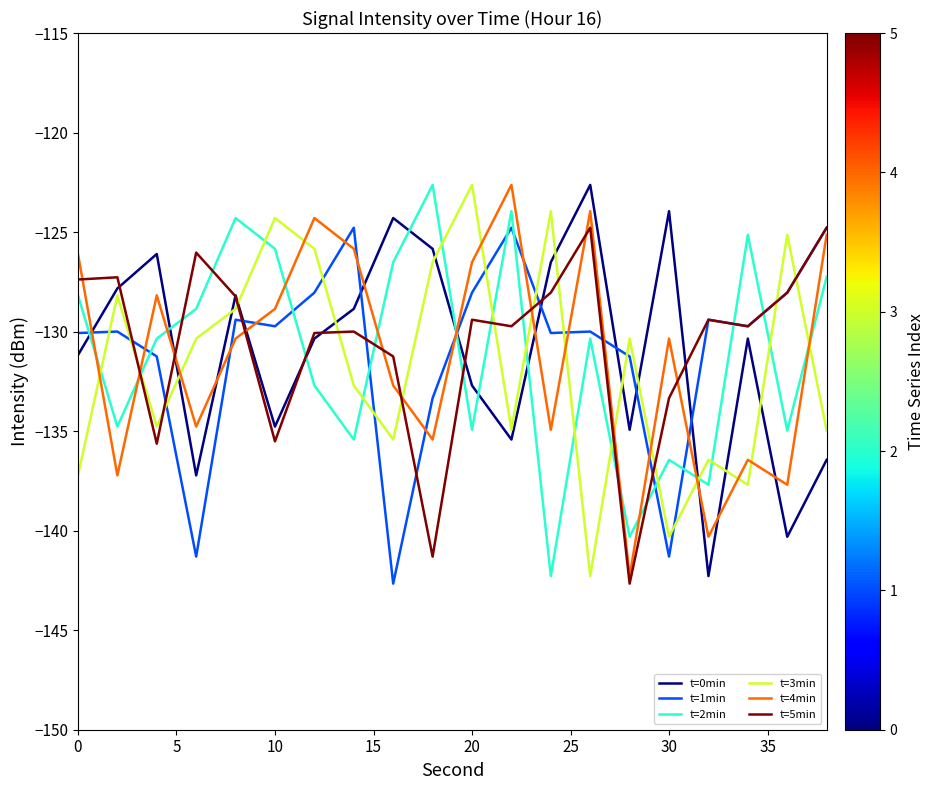

After their last crossing, which series has the higher values: t=0min or t=2min?

t=2min